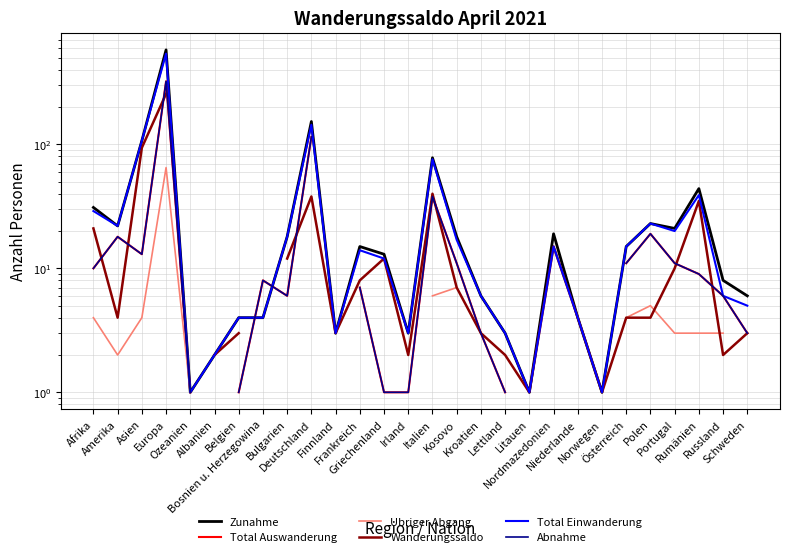

What is the label of the 7th point from the left?

Belgien